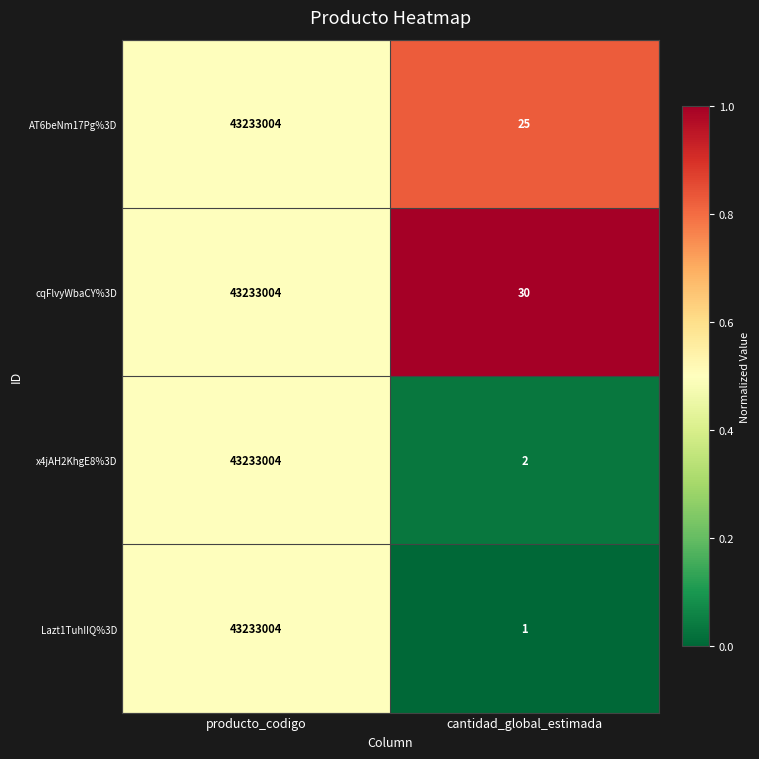

Which category has the lowest value across all series?

cantidad_global_estimada